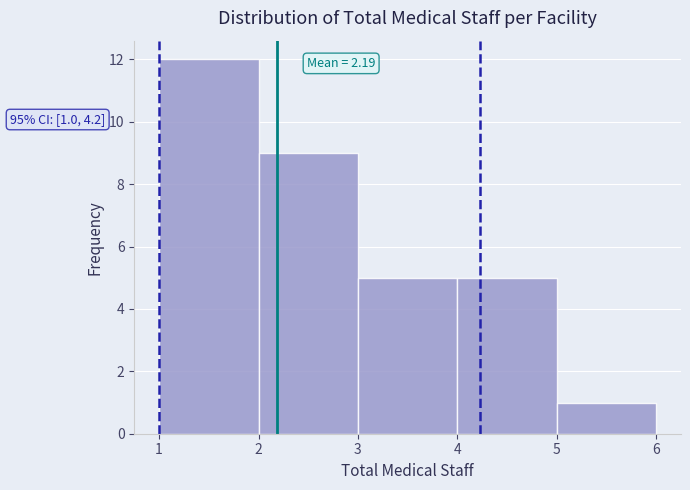

Over which range of the x-axis is the bar tallest?

1 to 2